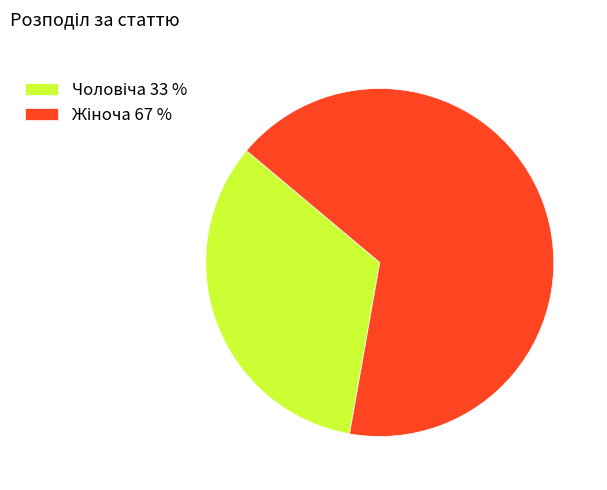

Is there any slice that represents more than half of the pie?

Yes